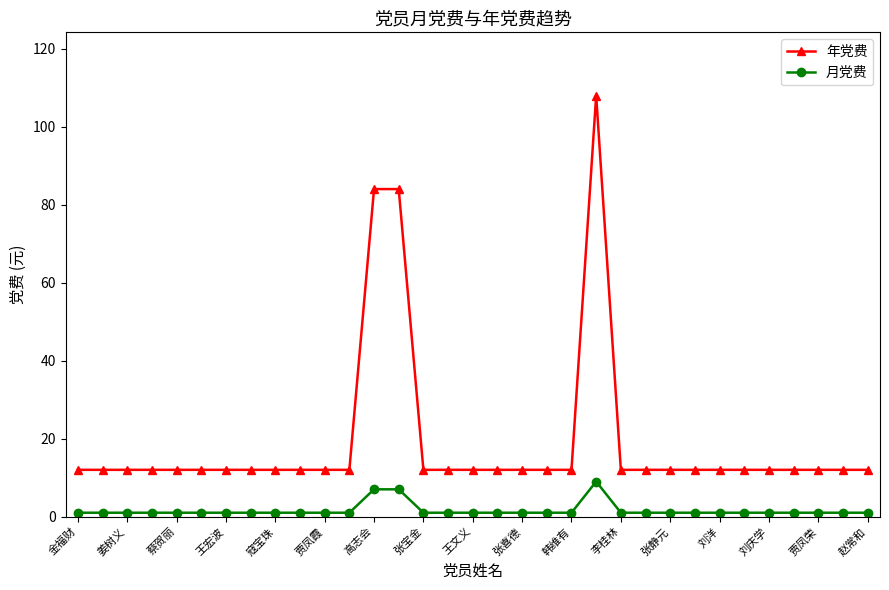

Which series has the widest spread of values?

年党费